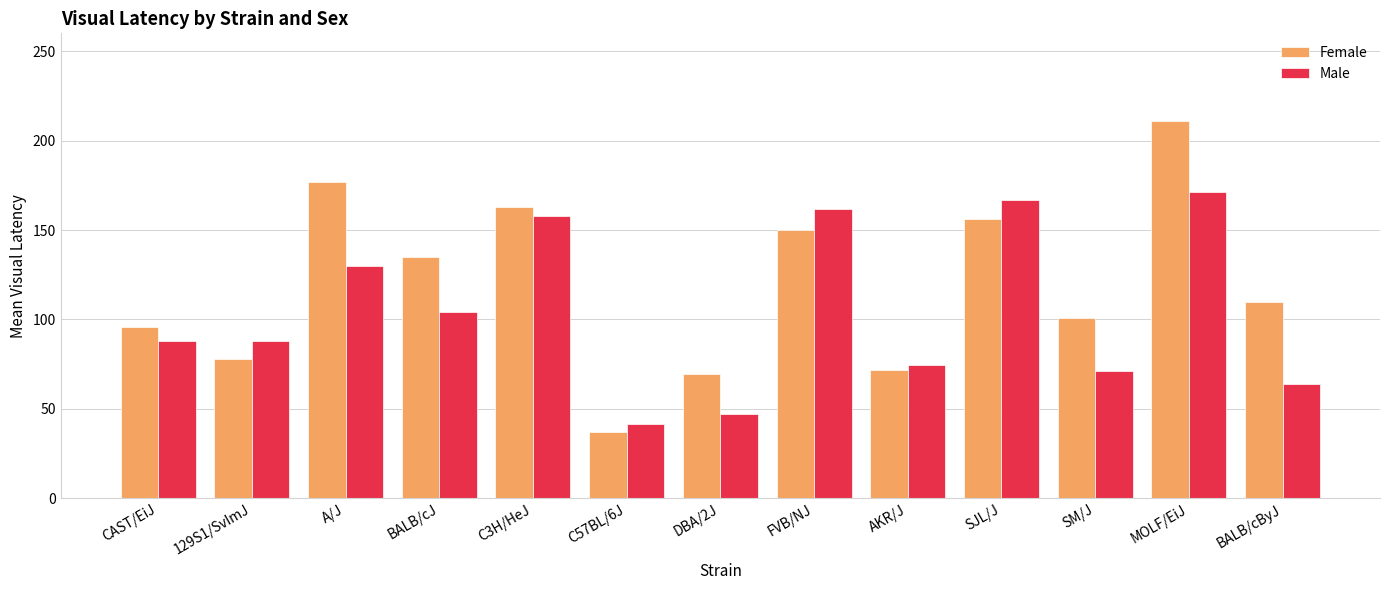

Rank the series at SM/J from highest to lowest value.

Female, Male